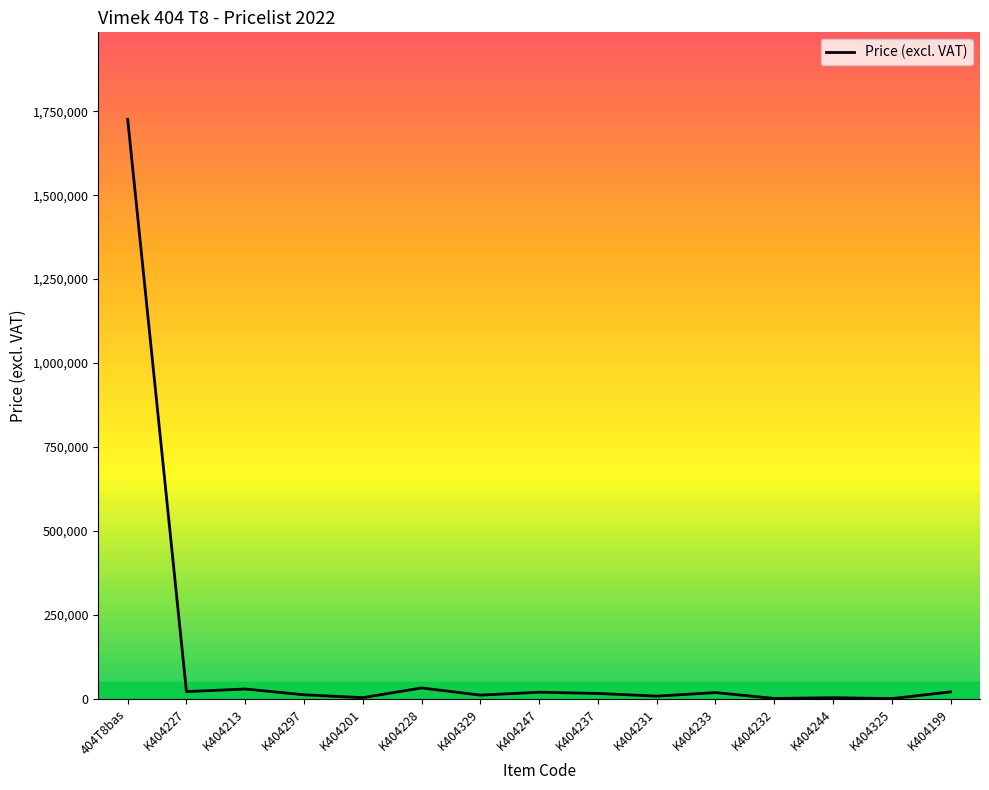

What is the maximum value shown in the chart?

1725900